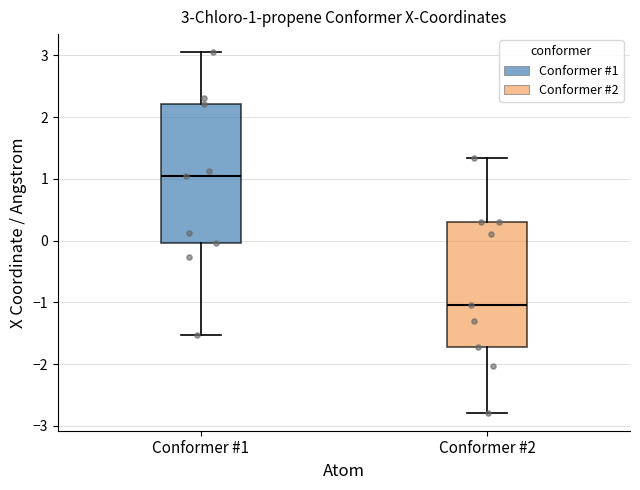

Comparing the boxes themselves (not the whiskers), which one is the tallest?

Conformer #1